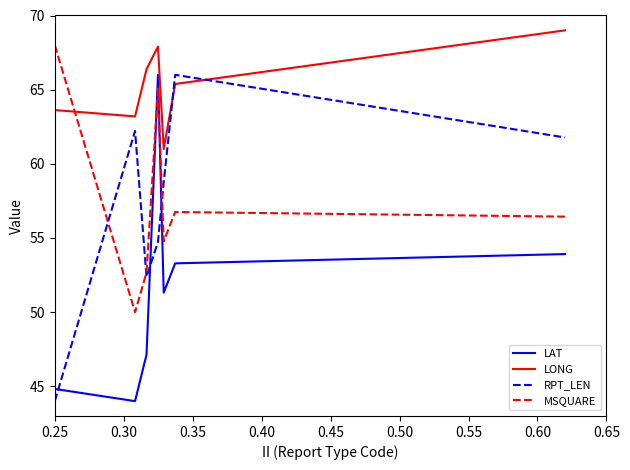

What is the difference between the maximum and minimum values in the LAT series?

22.0